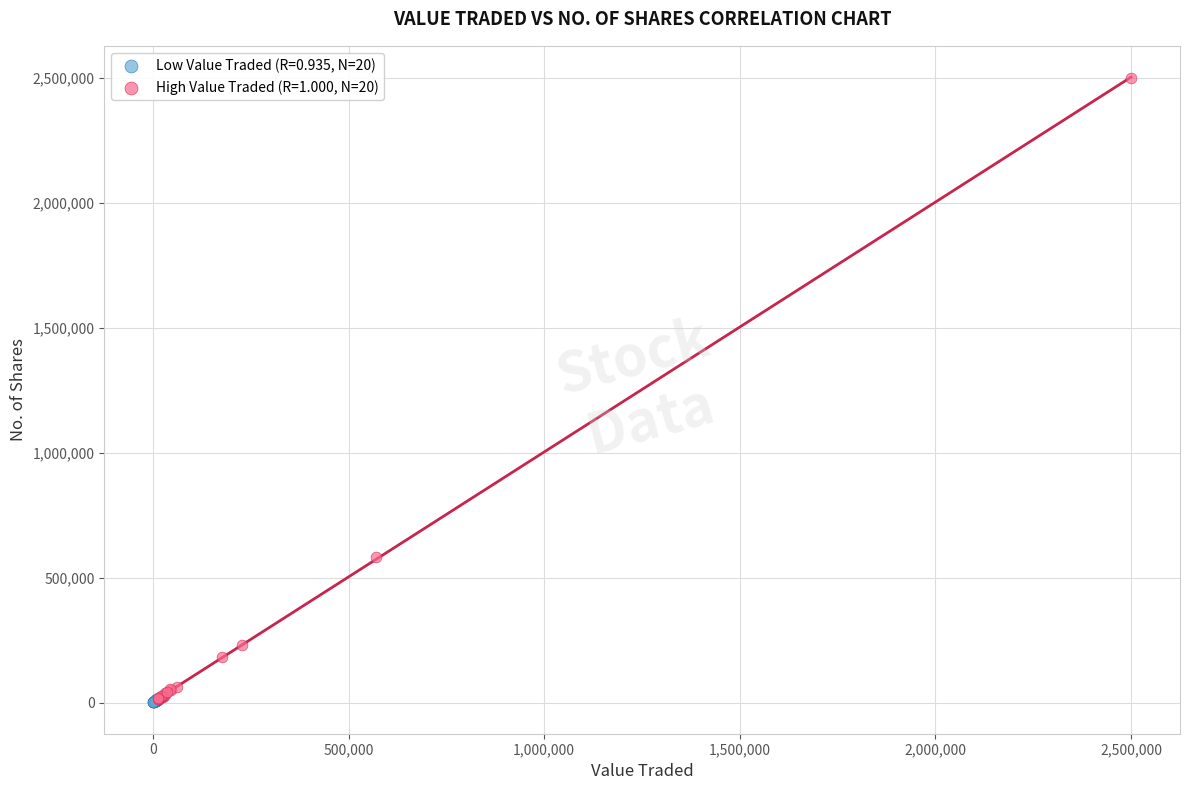

Which series reaches the maximum Y coordinate?

High Value Traded (R=1.000, N=20)